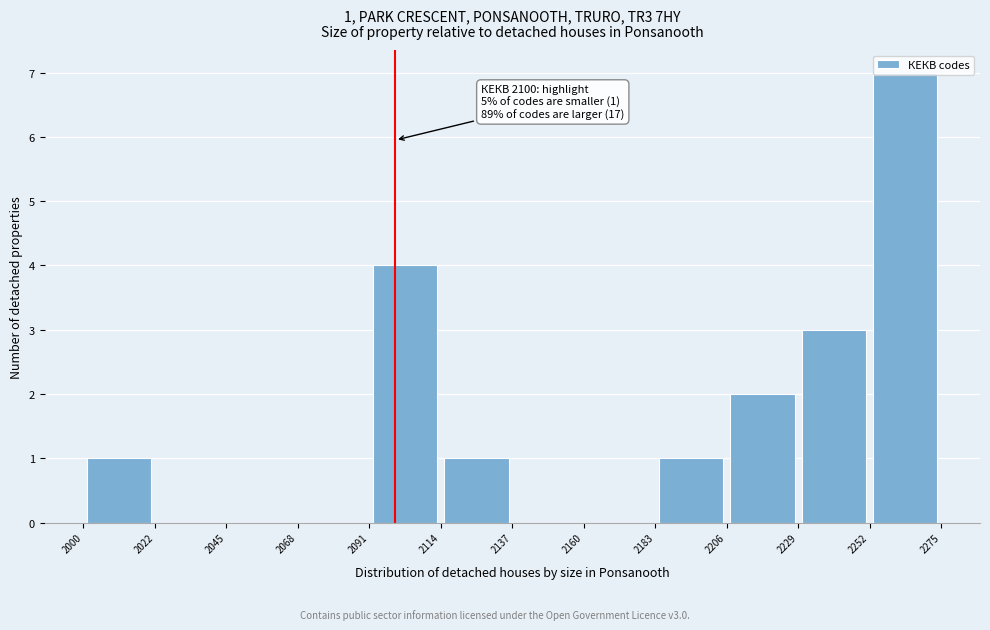

Which range on the x-axis has the tallest bar?

2252 to 2275